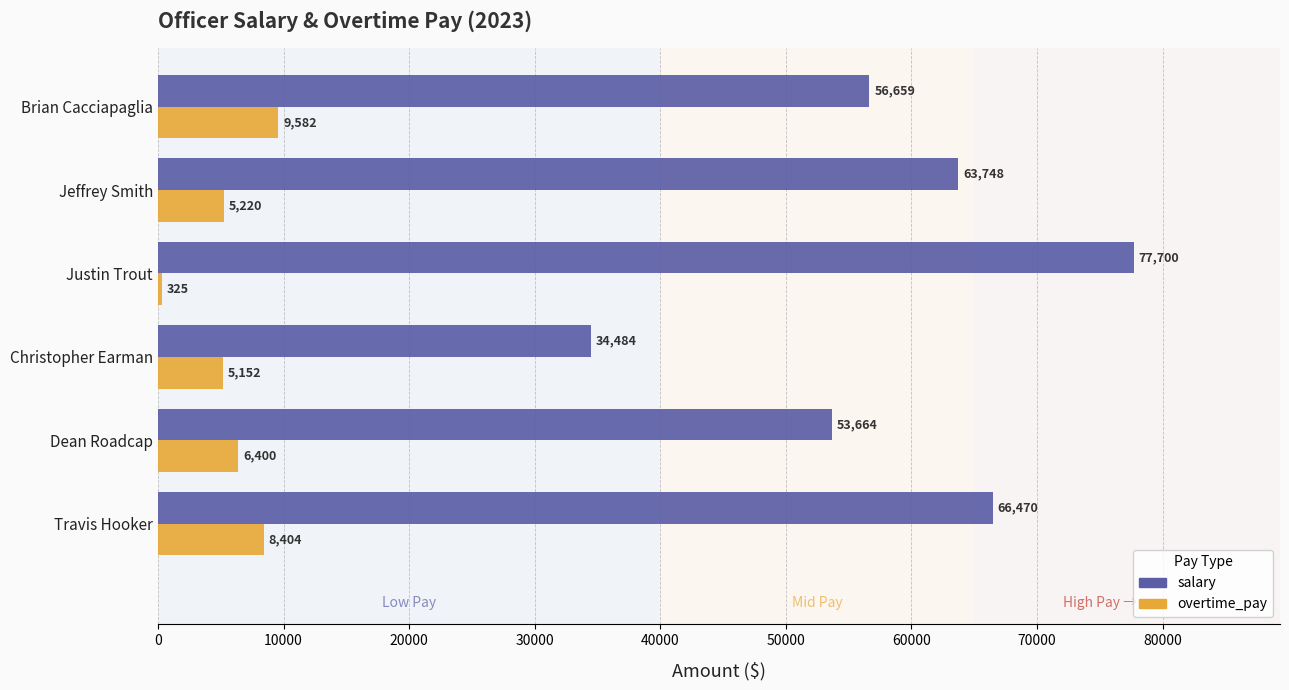

What is the approximate value of salary at Dean Roadcap?

53664.1